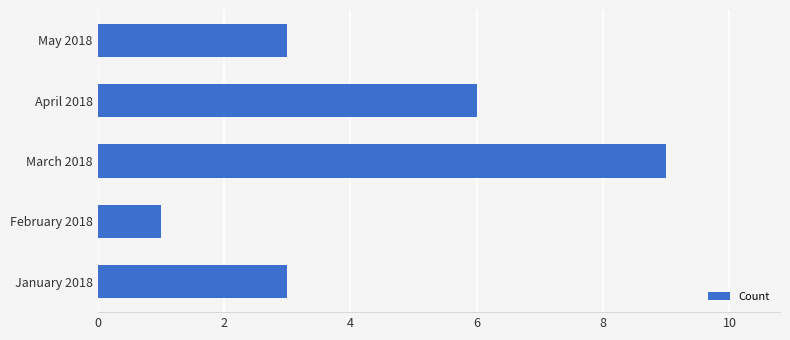

What is the difference between the values at April 2018 and May 2018?

3